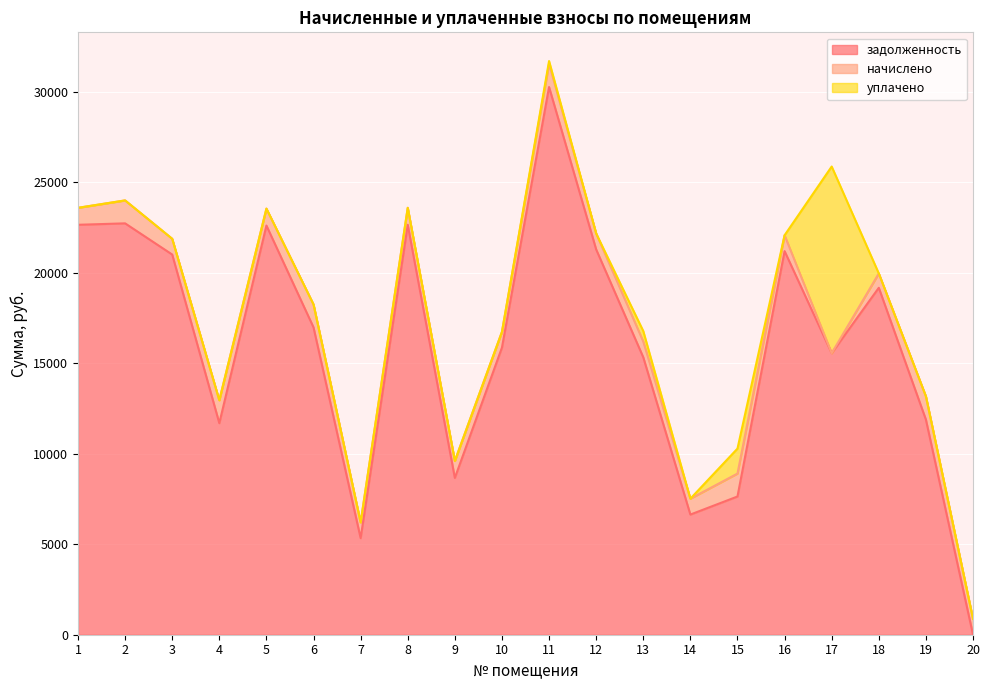

Does the chart display data point markers on the line(s)?

No